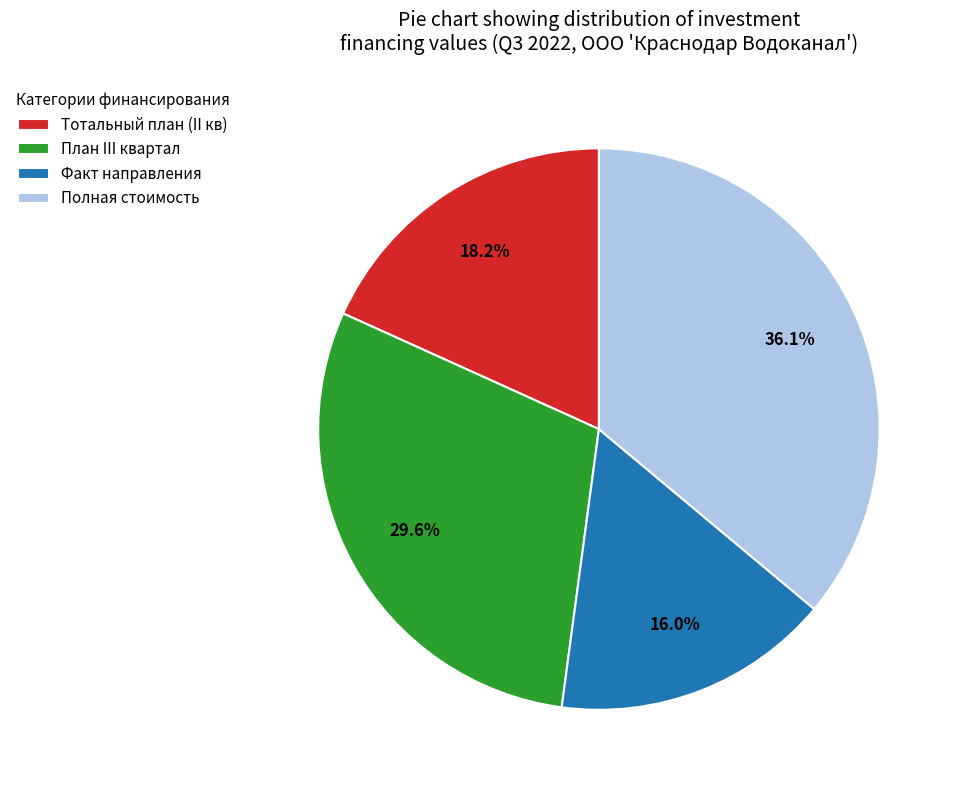

What is the largest slice in the pie chart?

Полная стоимость